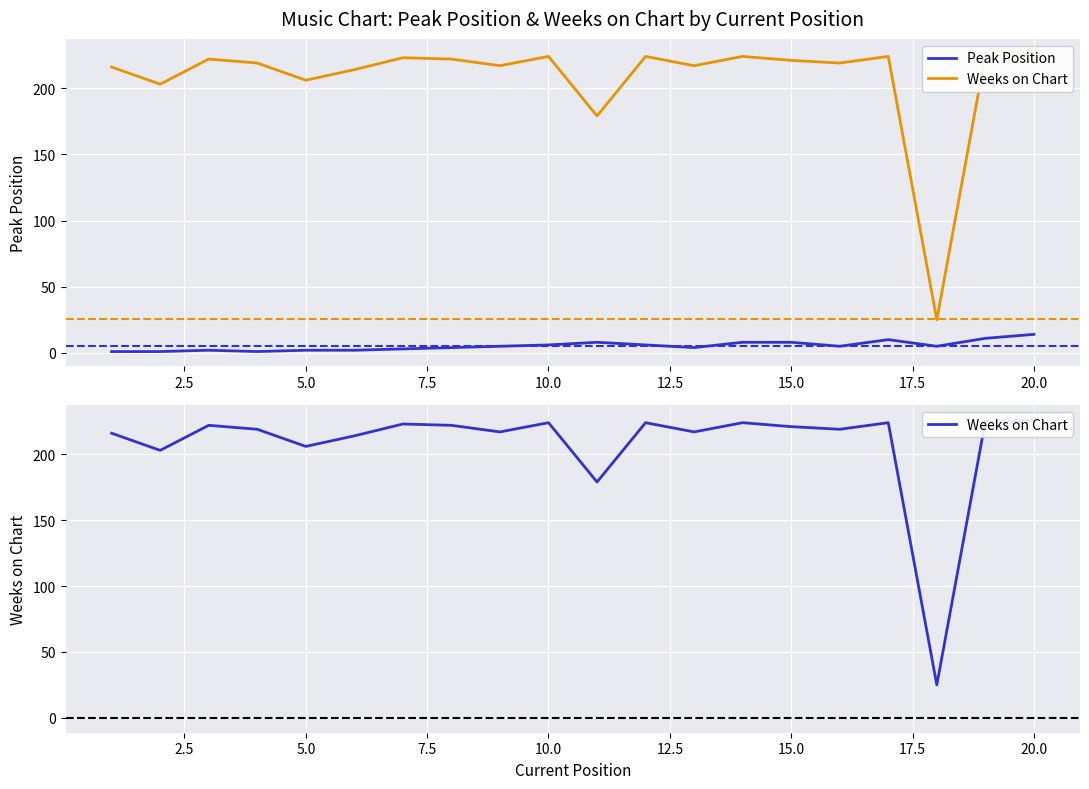

The Weeks on Chart series shows 58 at 13. True or false?

False